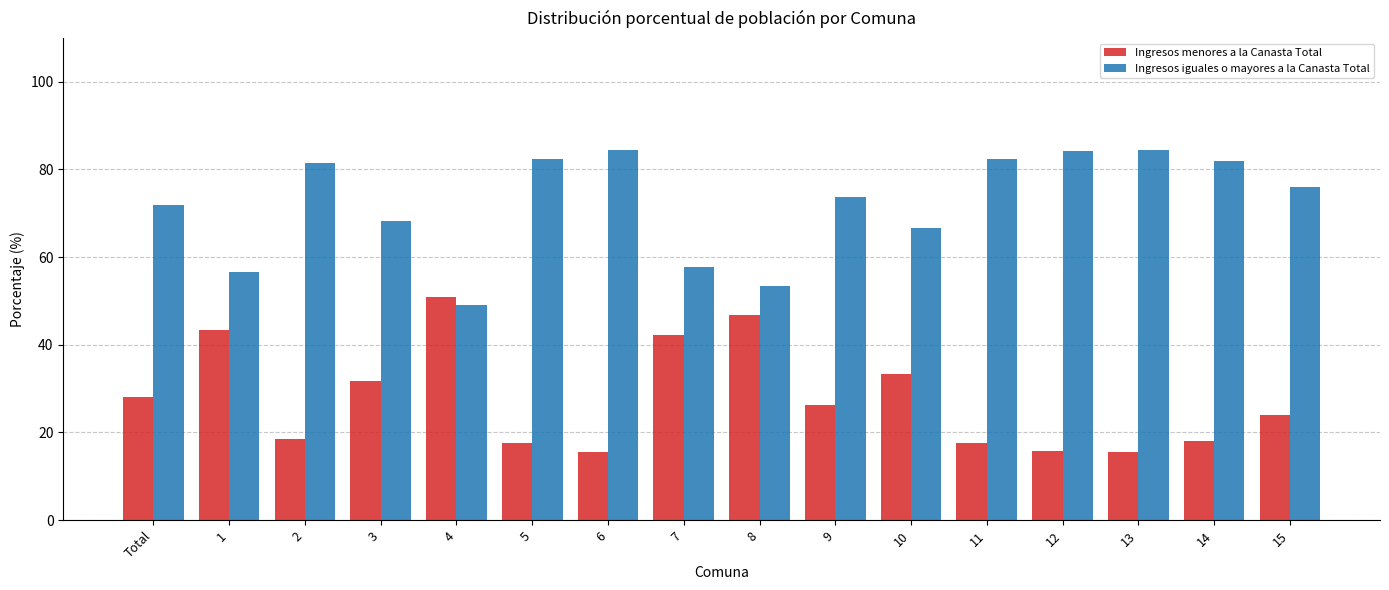

What is the value of the Ingresos menores a la Canasta Total bar at the 15th from the left?

18.1